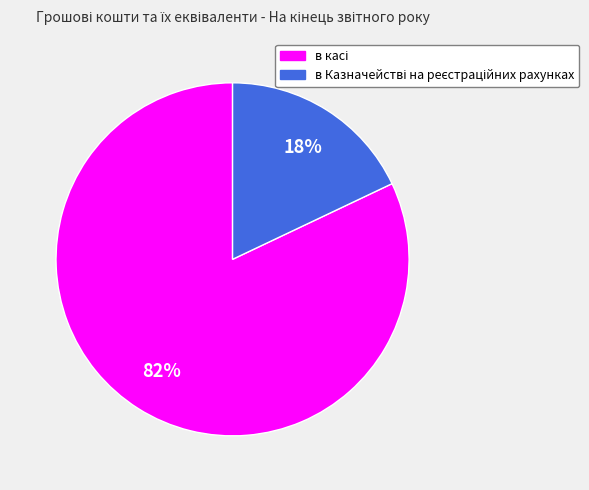

Is there any slice that represents more than half of the pie?

Yes